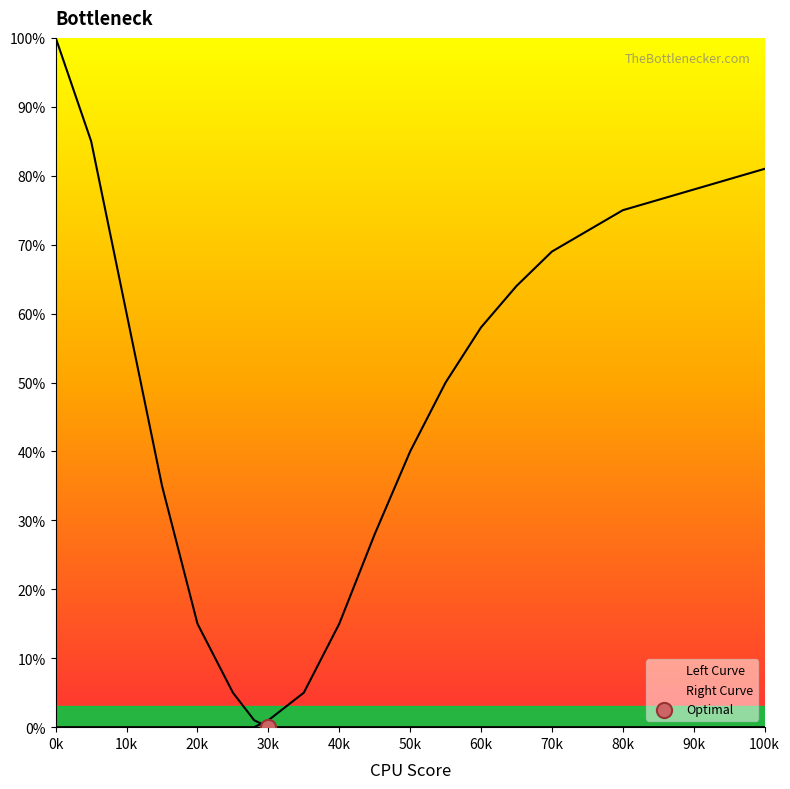

Which series contains the lowest Y value?

Left Curve